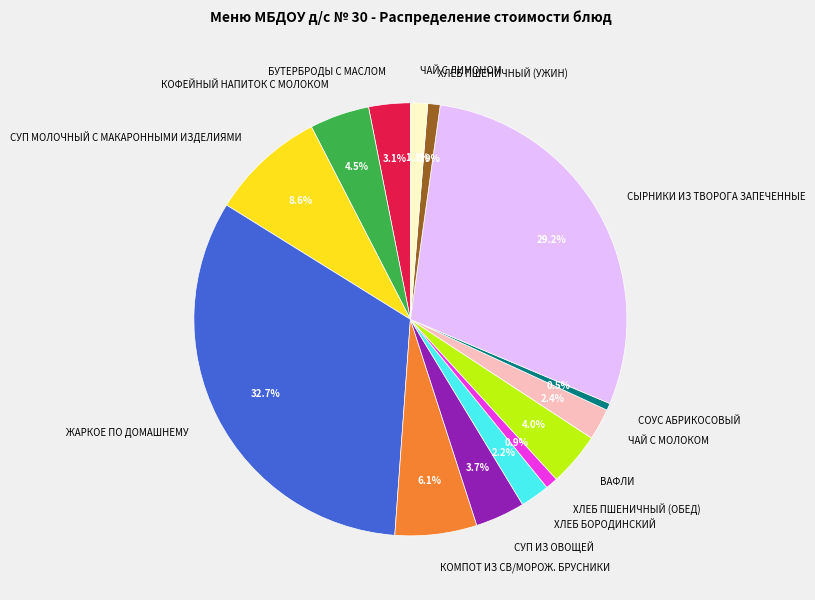

Is the sum of ЖАРКОЕ ПО ДОМАШНЕМУ and ЧАЙ С МОЛОКОМ greater than half?

No